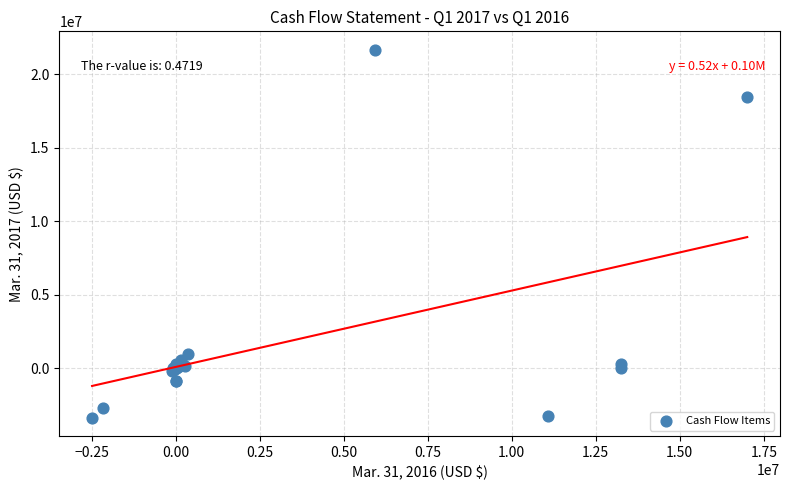

What Y value in the scatter plot is closest to 9164025?

994825